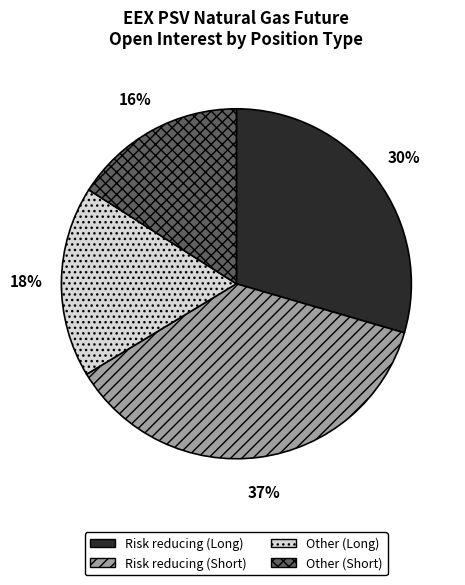

Between Risk reducing (Short) and Risk reducing (Long), which is larger?

Risk reducing (Short)